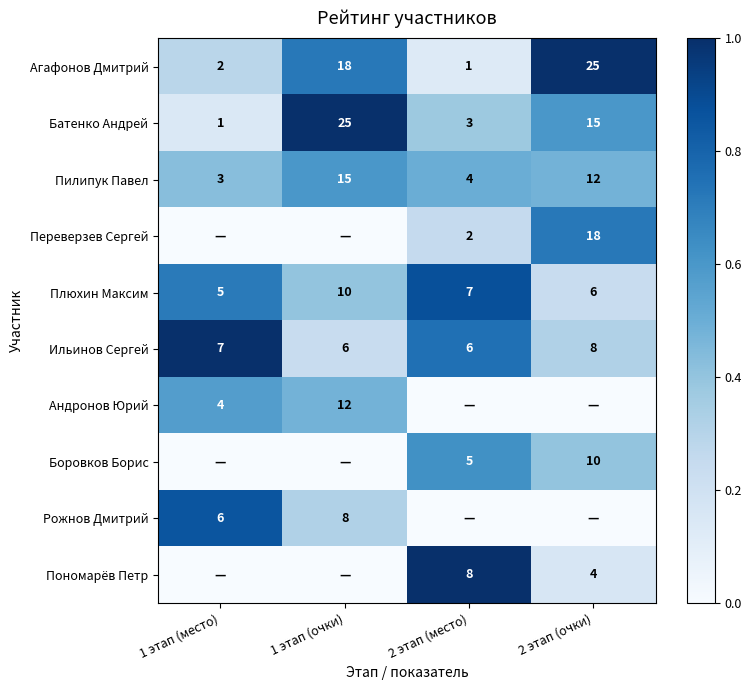

List the labels in order of Плюхин Максим value, largest first.

1 этап (очки), 2 этап (место), 2 этап (очки), 1 этап (место)